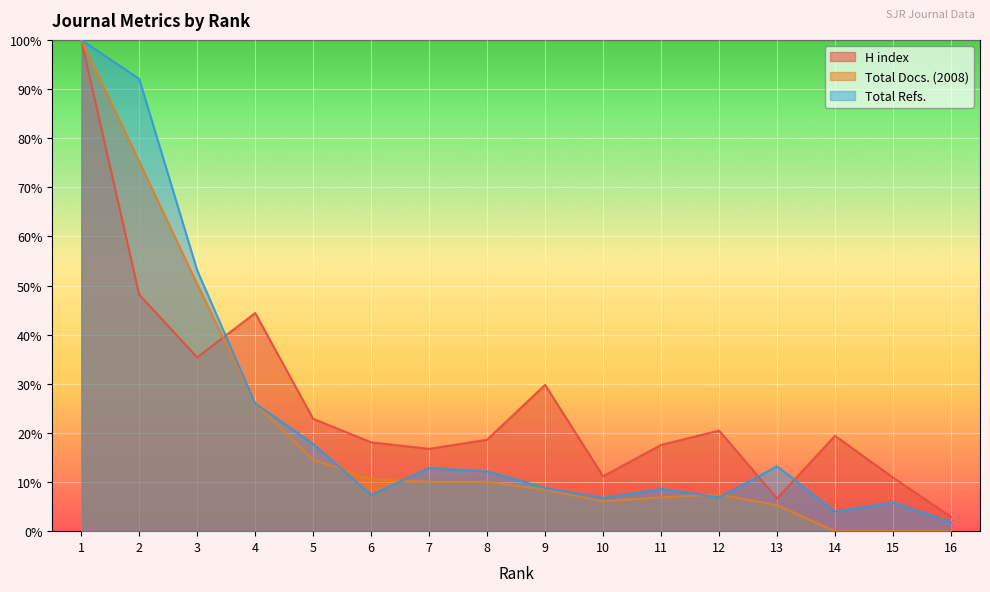

The value of H index at 11 is 4.7. True or false?

False